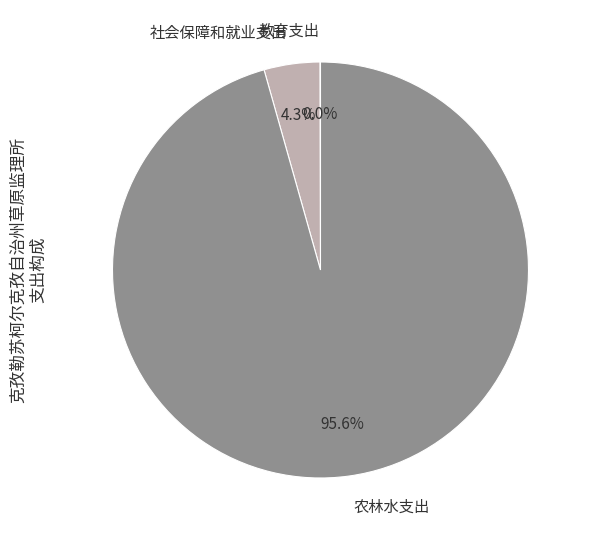

What is the largest slice in the pie chart?

农林水支出